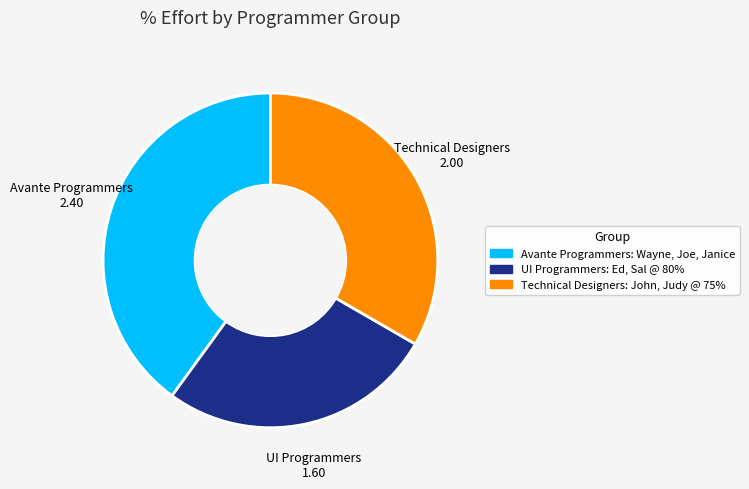

Which slice is the largest?

Avante Programmers: Wayne, Joe, Janice